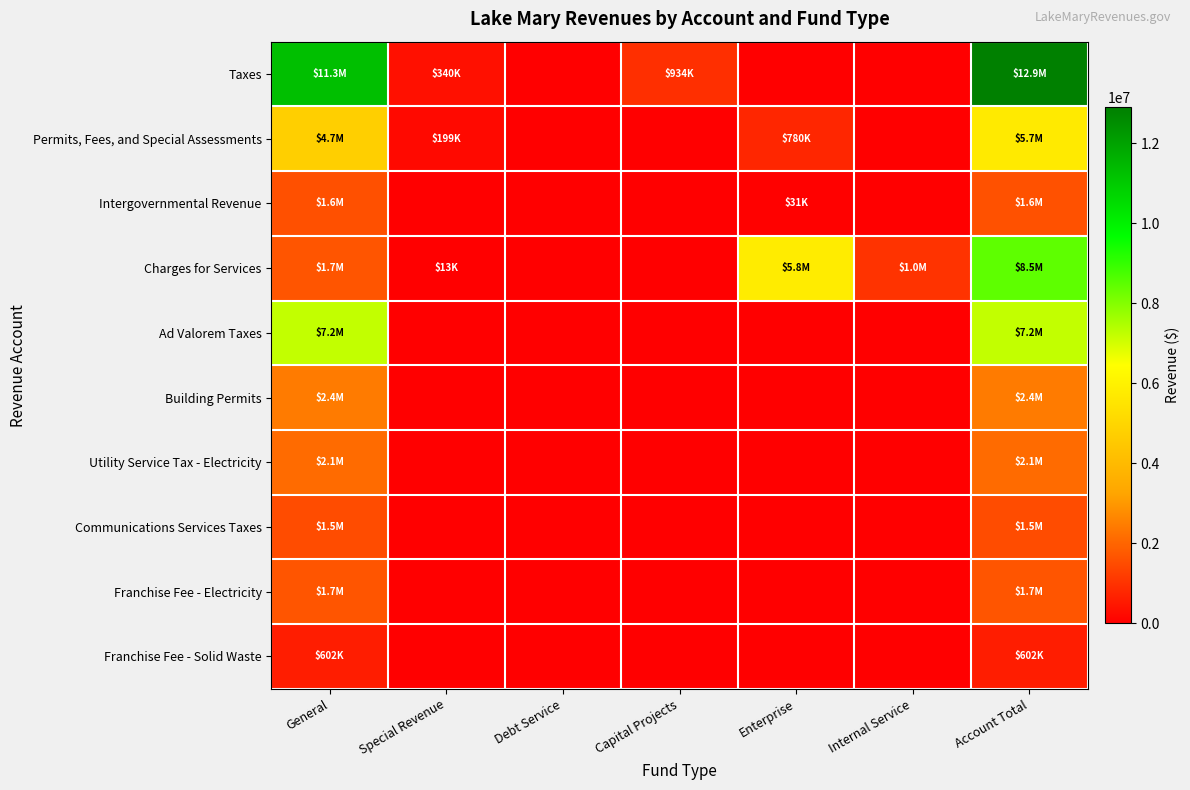

At how many categories does at least one series exceed 3832760?

3